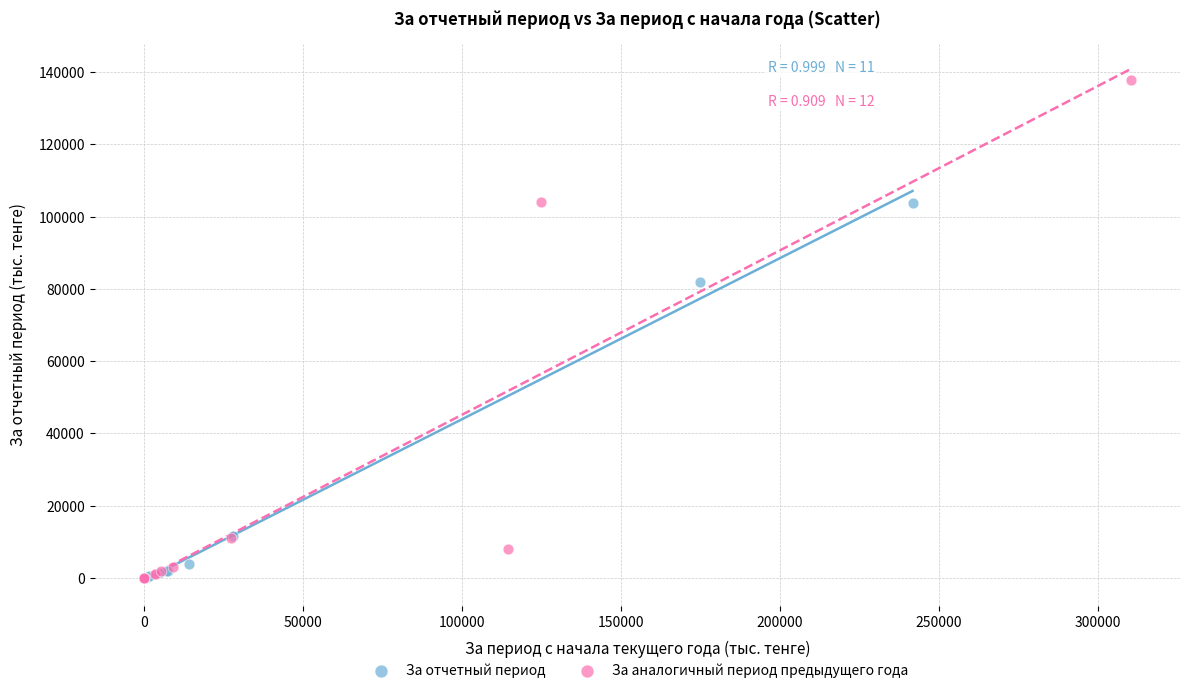

Which series contains the highest Y value?

За аналогичный период предыдущего года